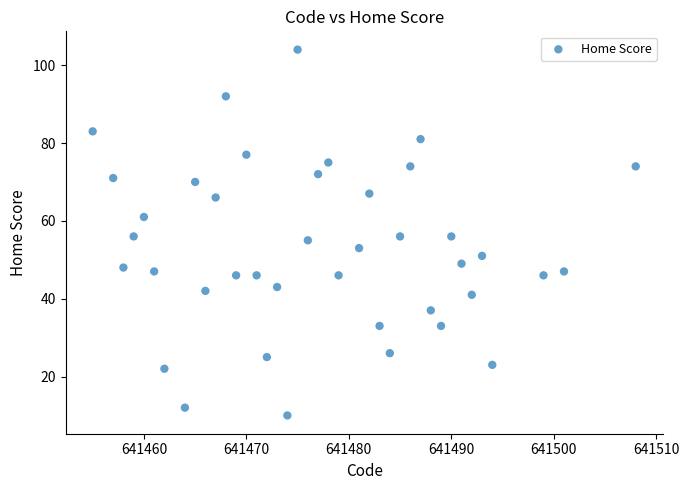

What is the range of Y values (max minus min)?

94